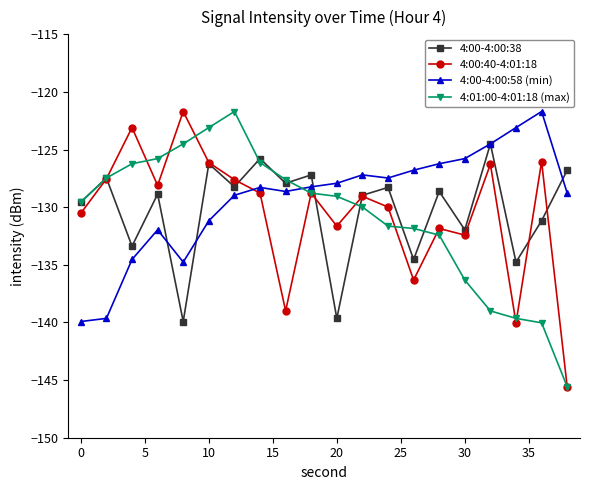

How many interior local peaks does the 4:00-4:00:38 series have?

8